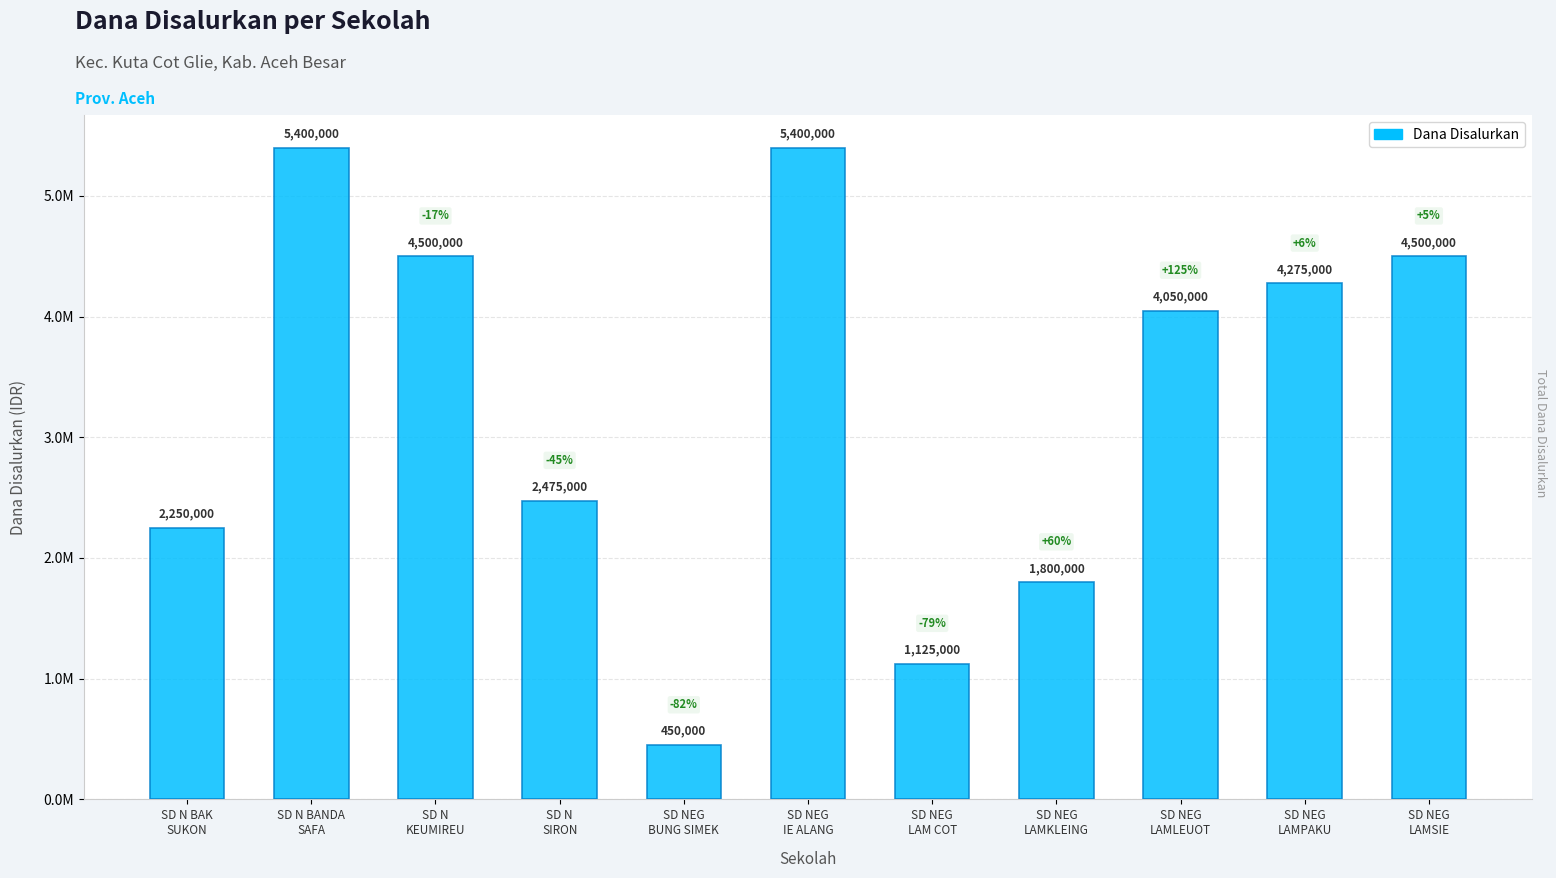

List the labels in order of value, largest first.

SD N BANDA
SAFA, SD NEG
IE ALANG, SD N
KEUMIREU, SD NEG
LAMSIE, SD NEG
LAMPAKU, SD NEG
LAMLEUOT, SD N
SIRON, SD N BAK
SUKON, SD NEG
LAMKLEING, SD NEG
LAM COT, SD NEG
BUNG SIMEK